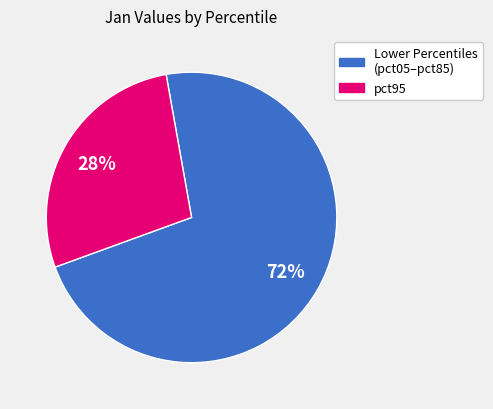

Is it true that pct95 is 28% of the pie?

True